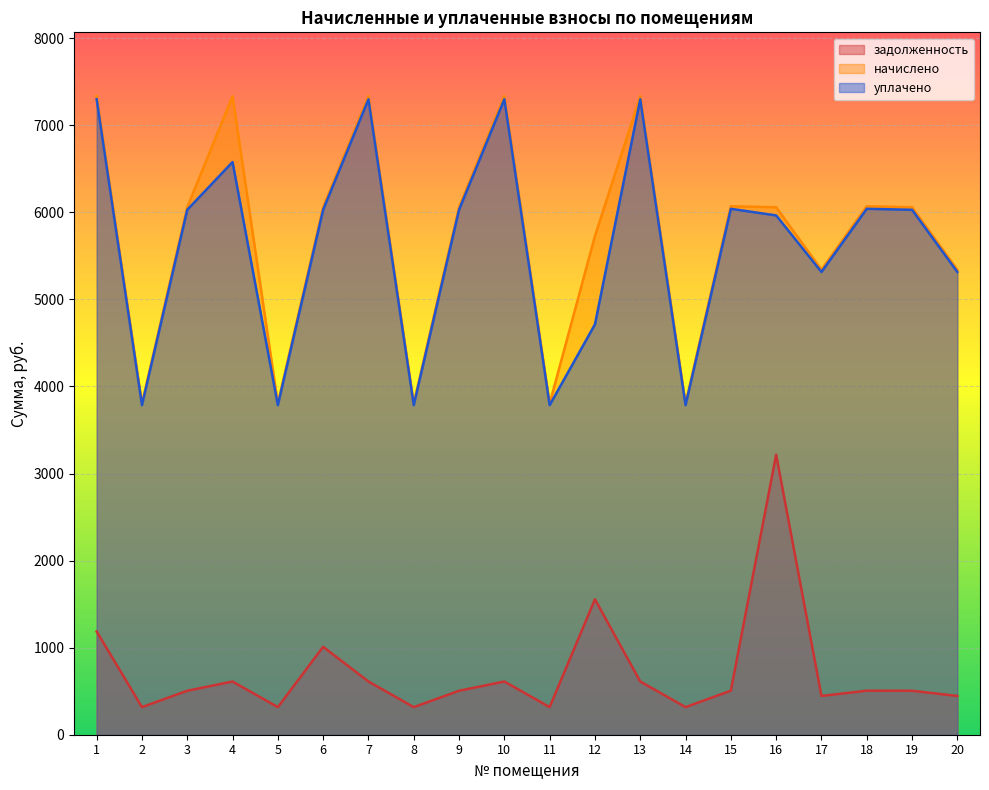

What is the difference between the highest and lowest values at 5?

3486.7